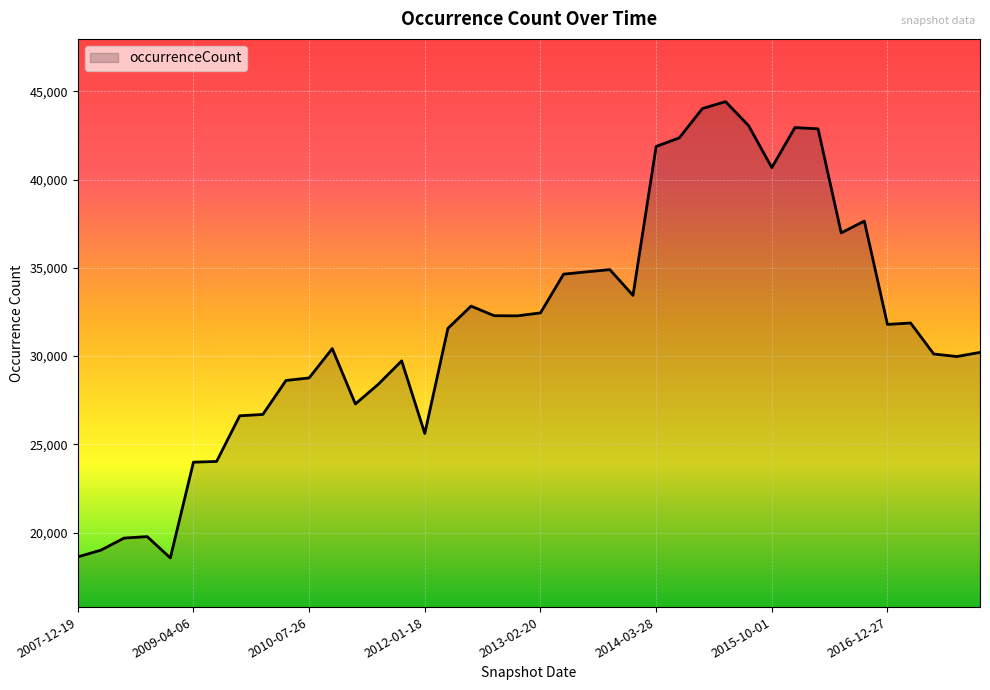

Count the number of data series in this chart.

1